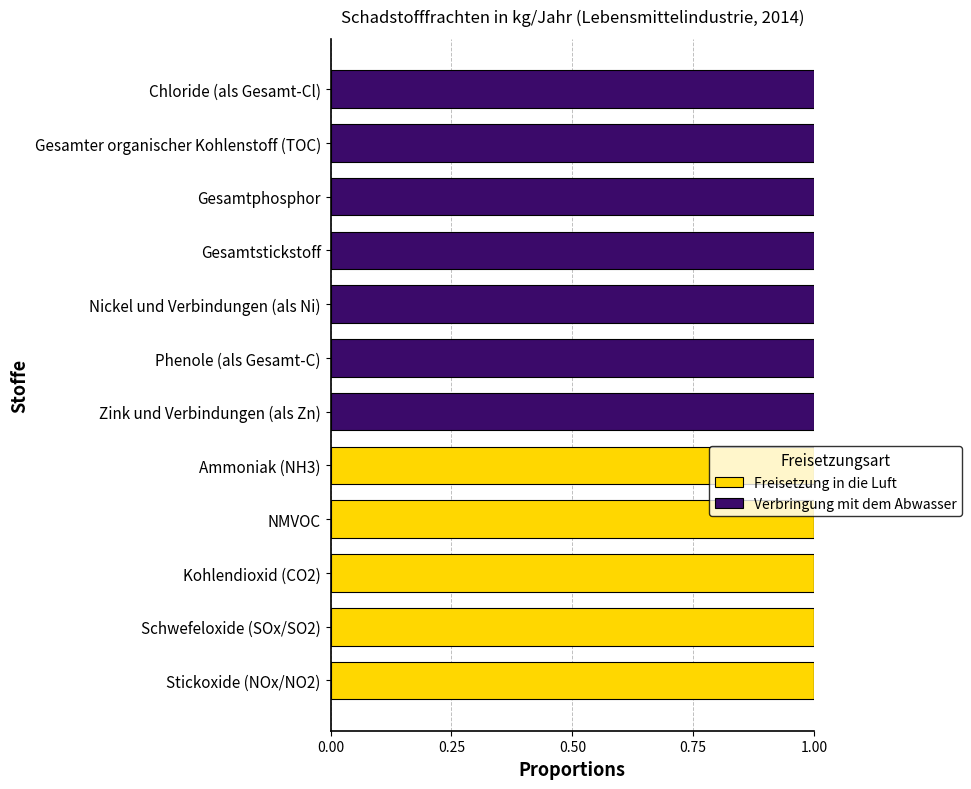

True or false: Freisetzung in die Luft has a value of 0 at NMVOC.

False